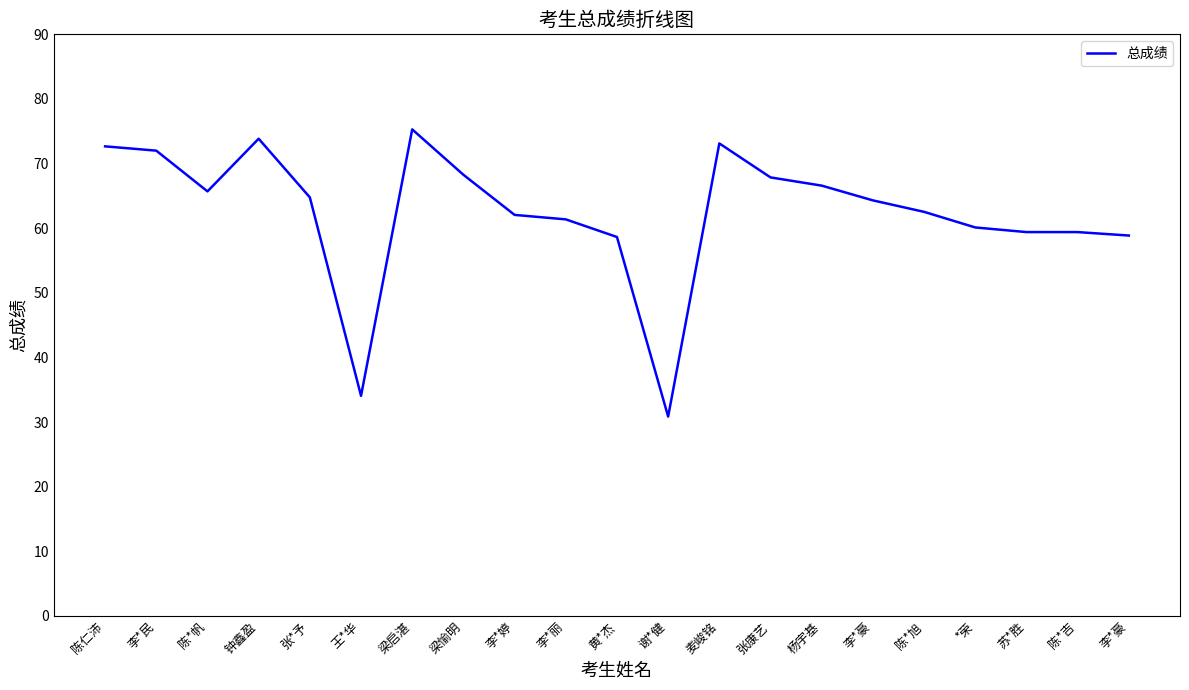

The chart shows a value of 34.1 at 王*华. True or false?

True